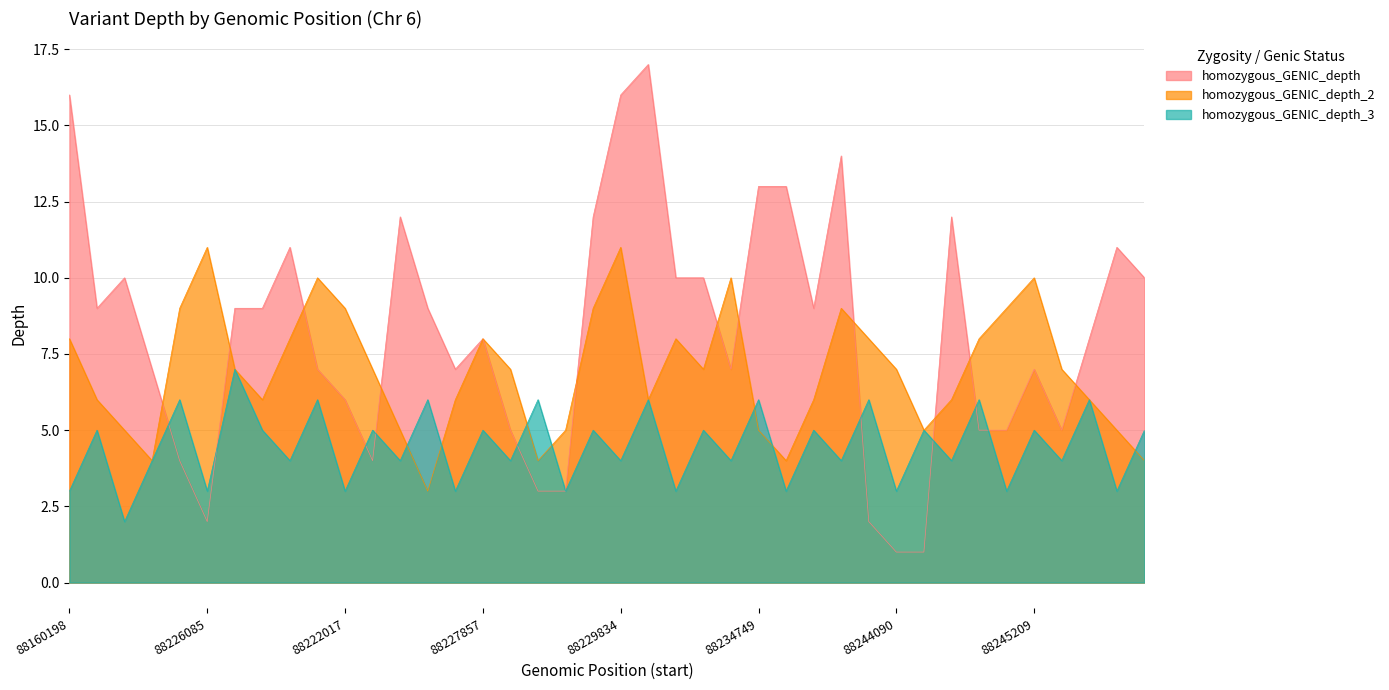

How many homozygous_GENIC_3 values are between 3 and 6?

38